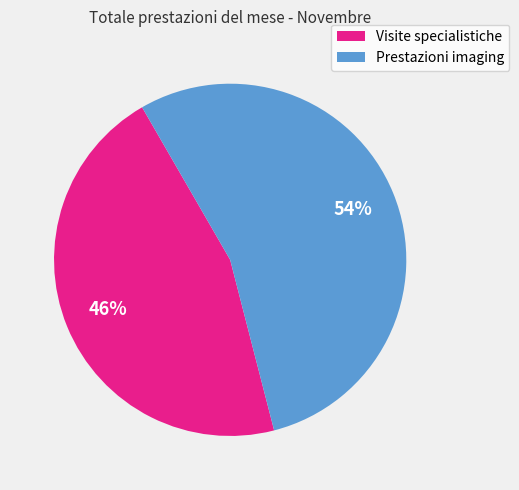

Which category has the biggest portion of the pie?

Prestazioni imaging